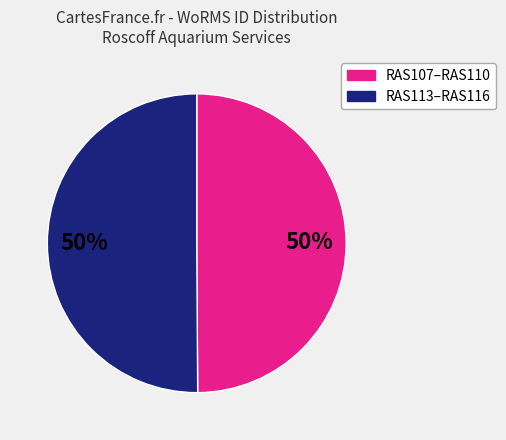

How many slices are in this pie chart?

2